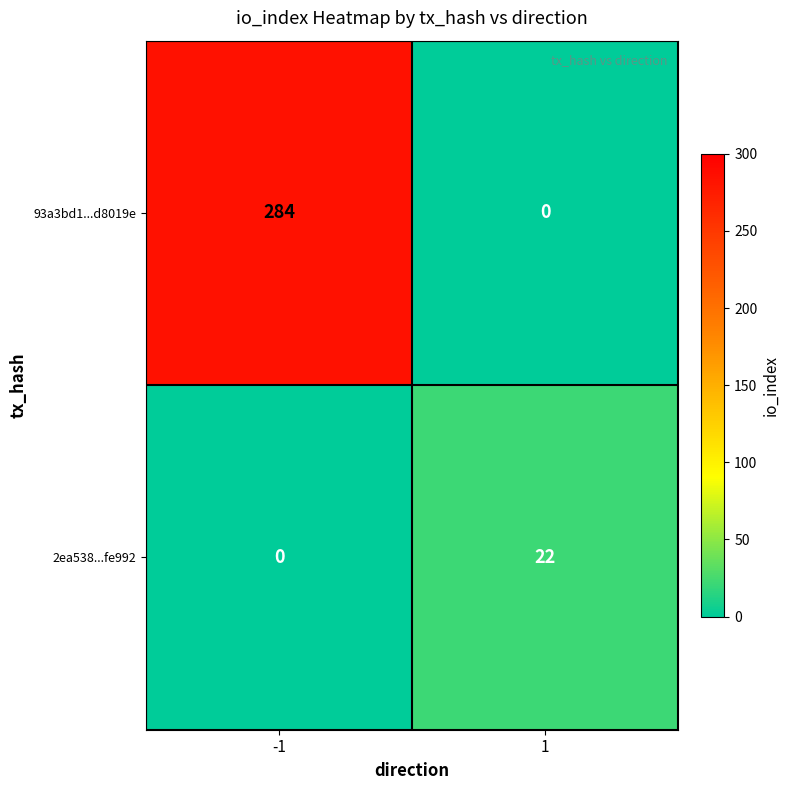

Reading right to left, transcribe all the data shown in this chart.

93a3bd1...d8019e: 1=0	-1=284
2ea538...fe992: 1=22	-1=0